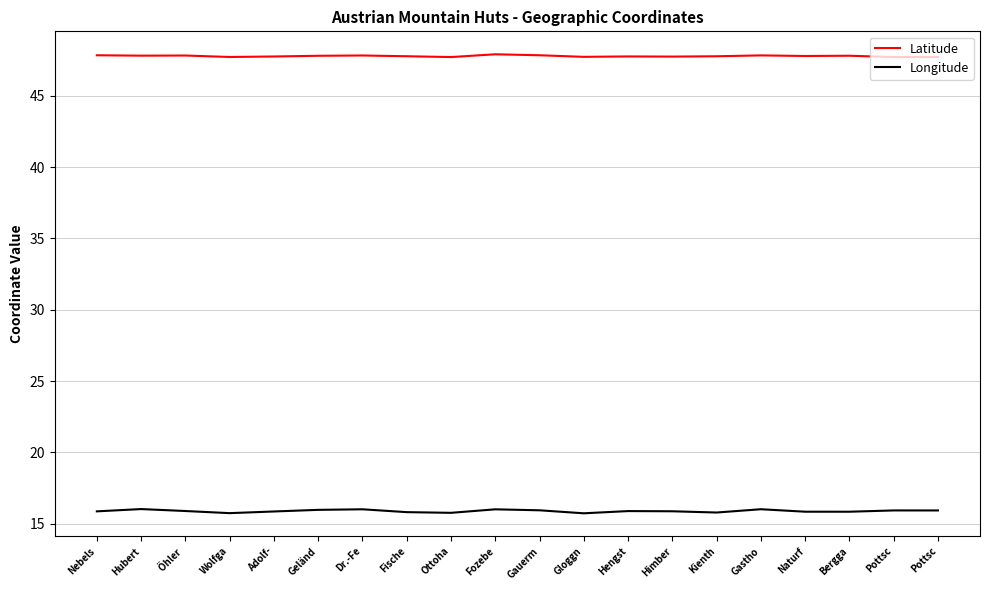

What is the maximum value for Longitude?

16.0